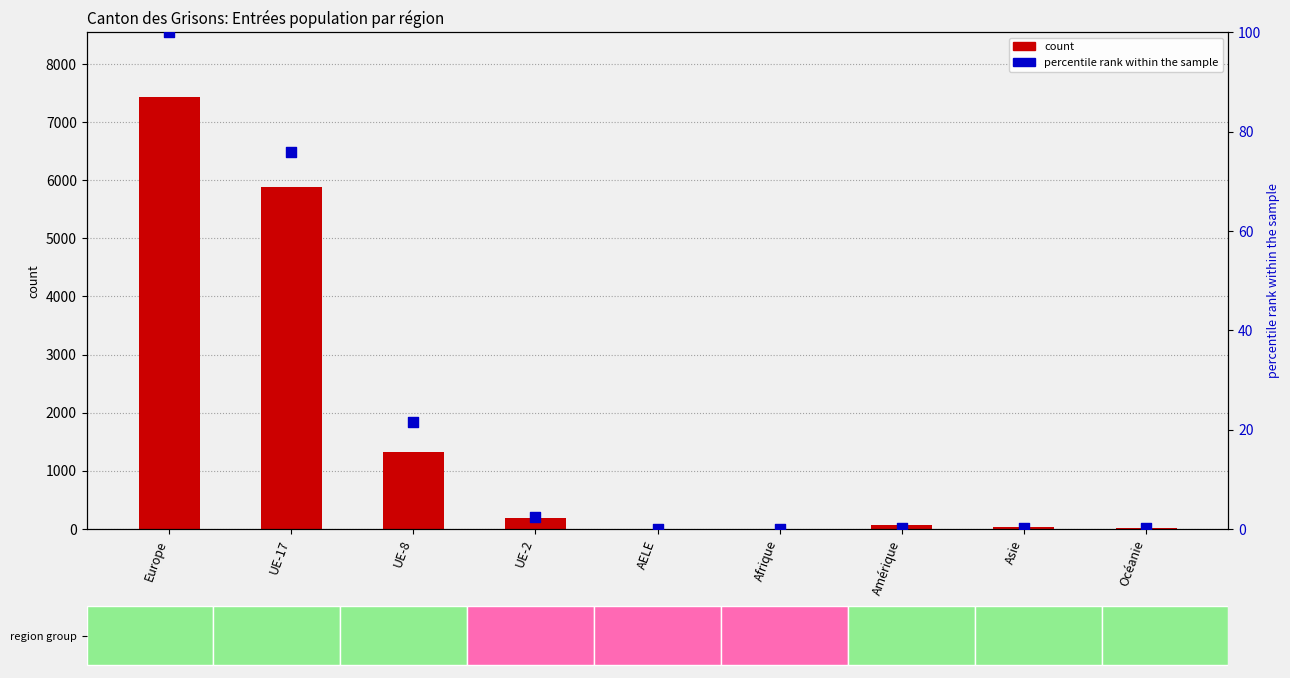

Which series contains the lowest Y value?

percentile rank within the sample